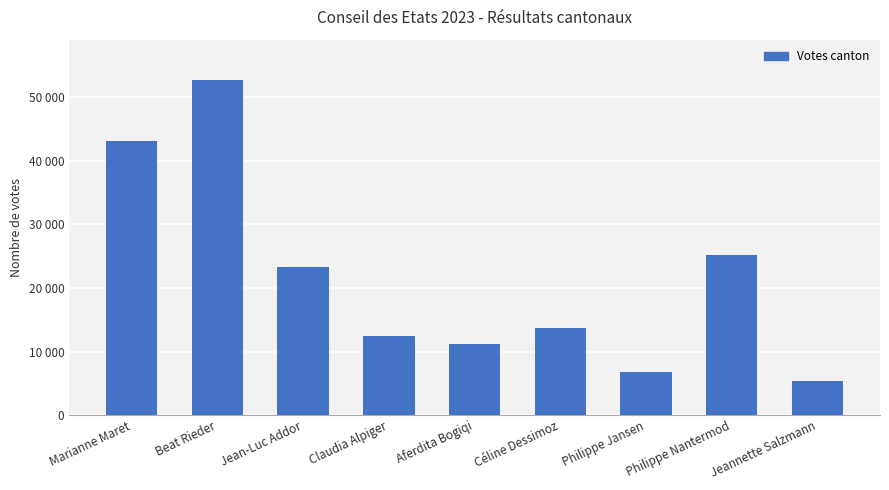

At which category does the chart reach its peak across all series?

Beat Rieder